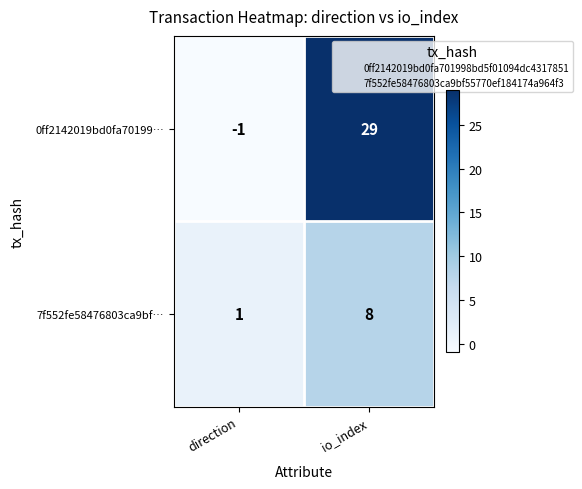

What is the difference between the 0ff2142019bd0fa70199… values at direction and io_index?

30